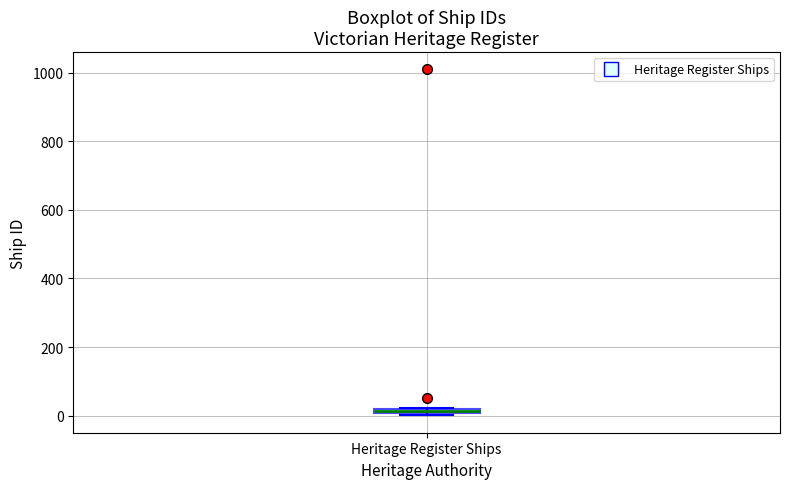

Where is the upper edge of the box for Heritage Register Ships on the y-axis? The values are not printed on the chart, so give them approximately, as read against the axis.

20